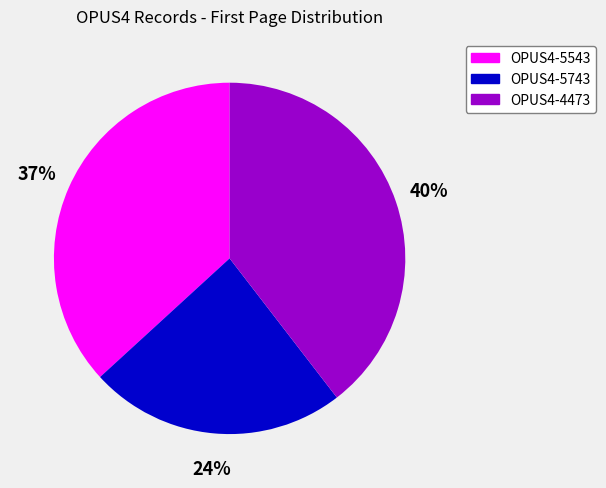

Is OPUS4-4473 the majority of the pie?

No